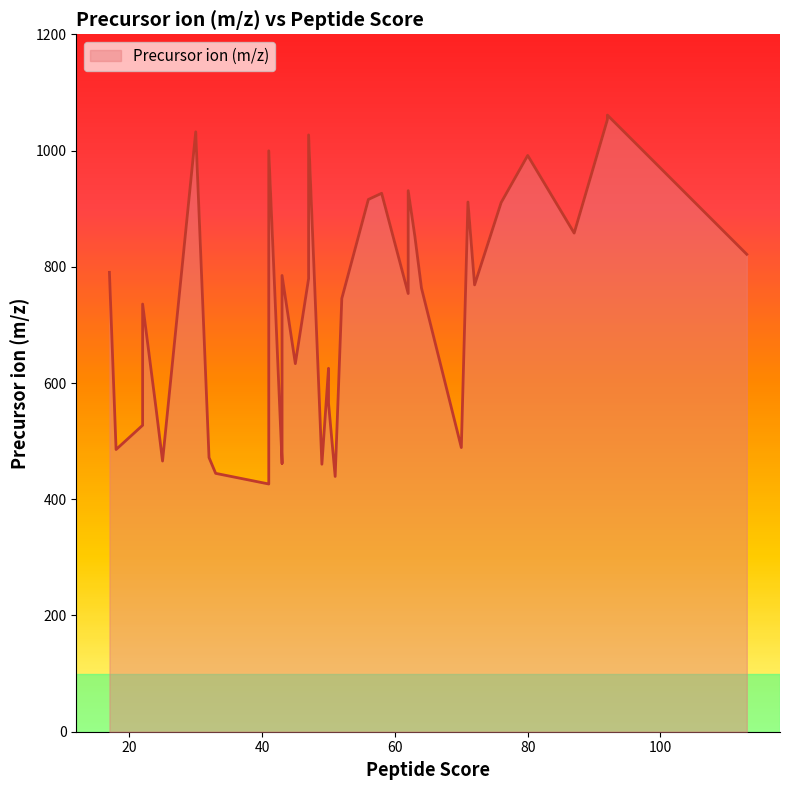

True or false: the data shows 527.3 at 22.

True